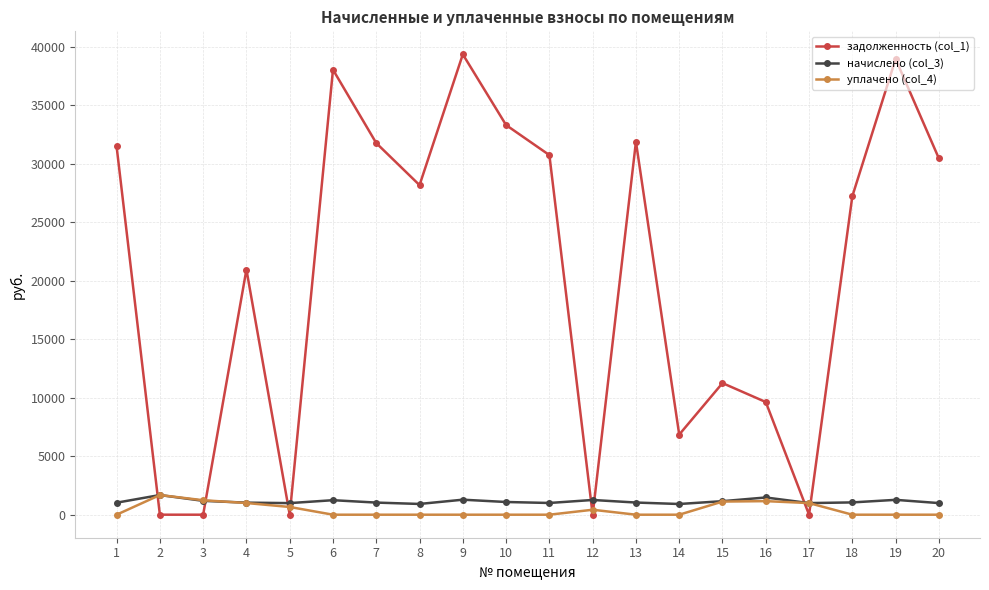

The value of начислено (col_3) at 6 is 1240.6. True or false?

True